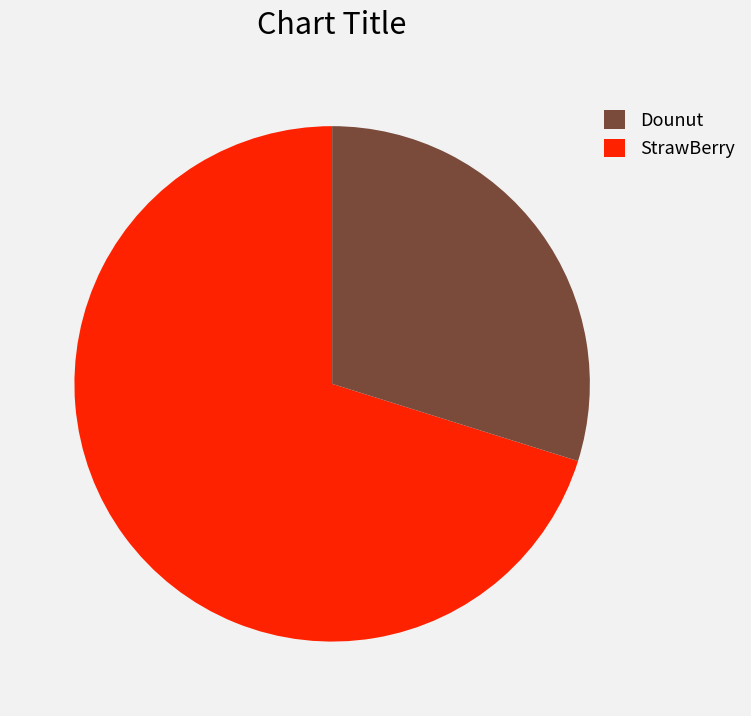

Do Dounut and StrawBerry together represent more than half of the pie?

Yes